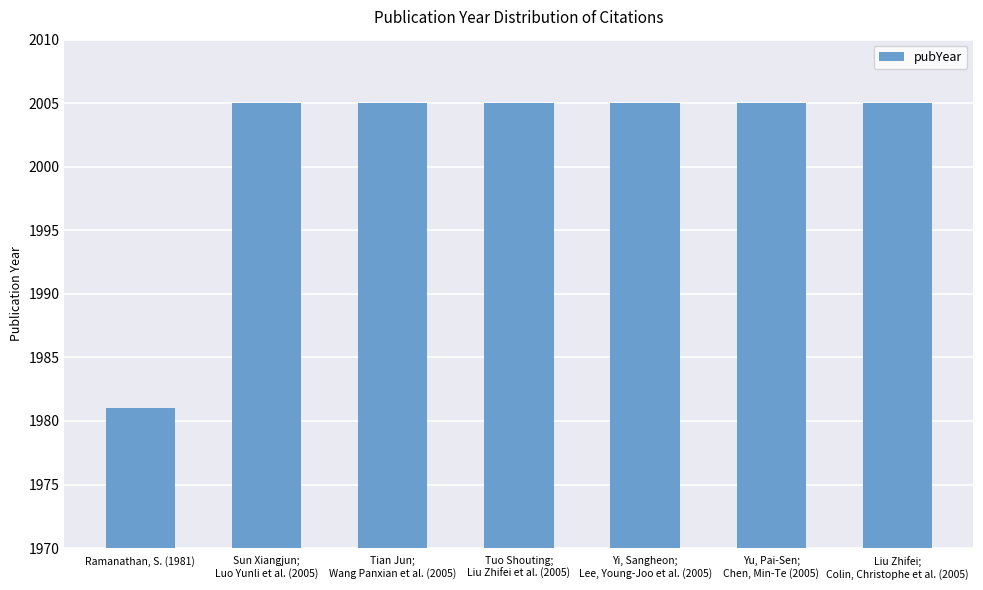

What is the difference between the values at Sun Xiangjun;
Luo Yunli et al. (2005) and Ramanathan, S. (1981)?

24